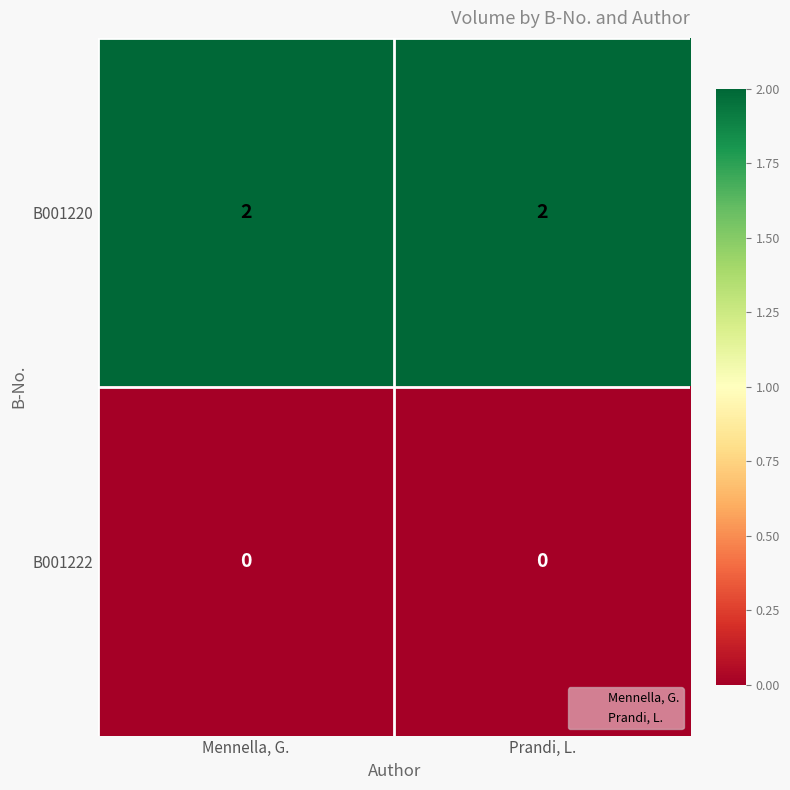

List the series in order of their overall mean, highest first.

B001220, B001222